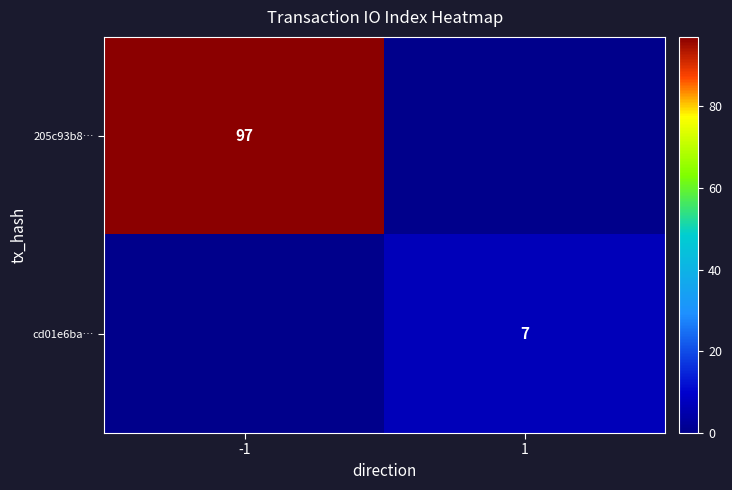

The value of cd01e6ba… at 1 is 3. True or false?

False